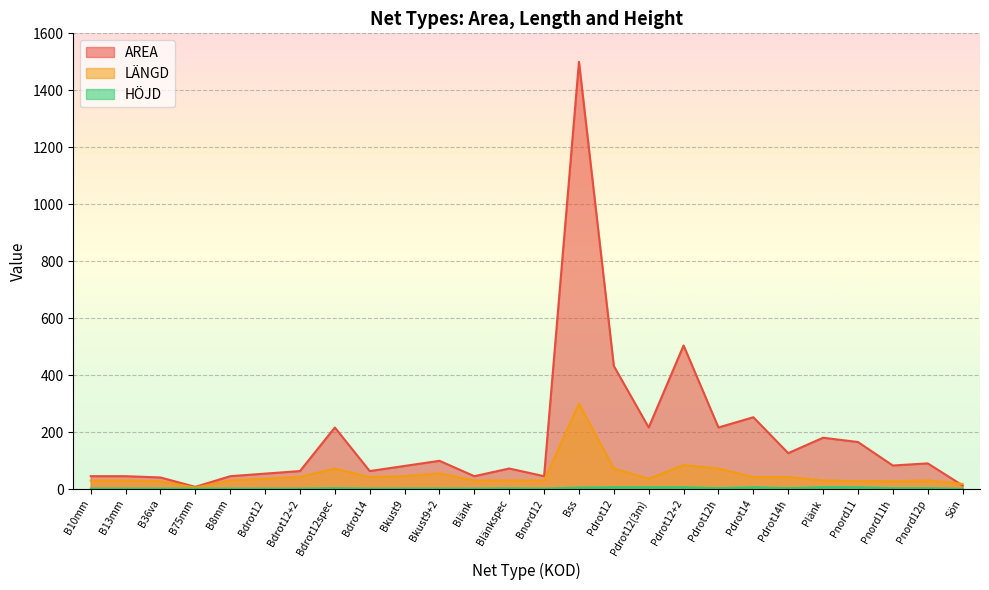

List the series in order of their overall mean, lowest first.

HÖJD, LÄNGD, AREA